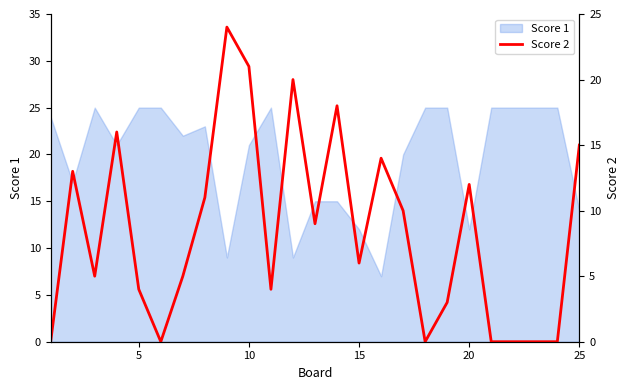

Reading left to right, extract all data points from this chart.

0	13	5	16	4	0	5	11	24	21	4	20	9	18	6	14	10	0	3	12	0	0	0	0	15